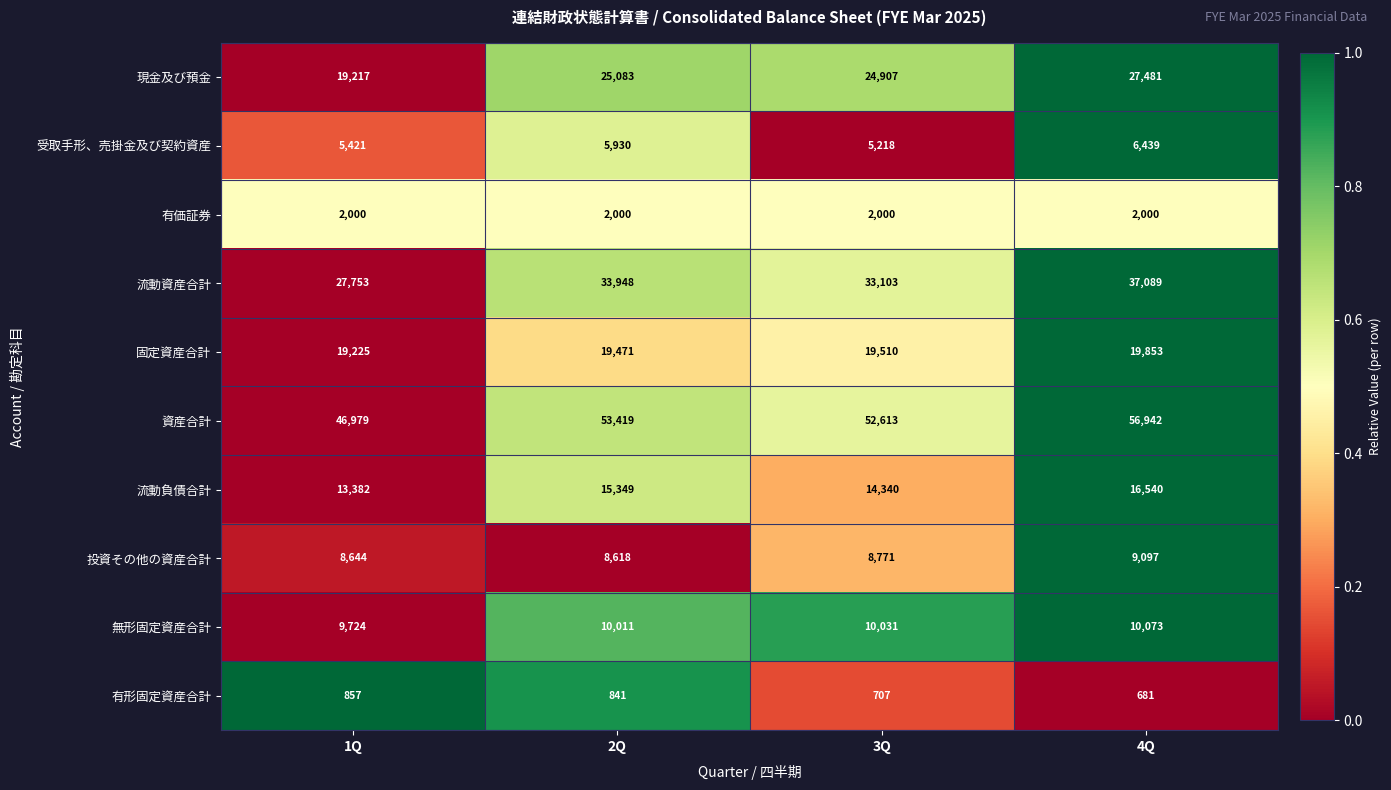

What is the difference between the second highest and second lowest values in the 現金及び預金 series?

176